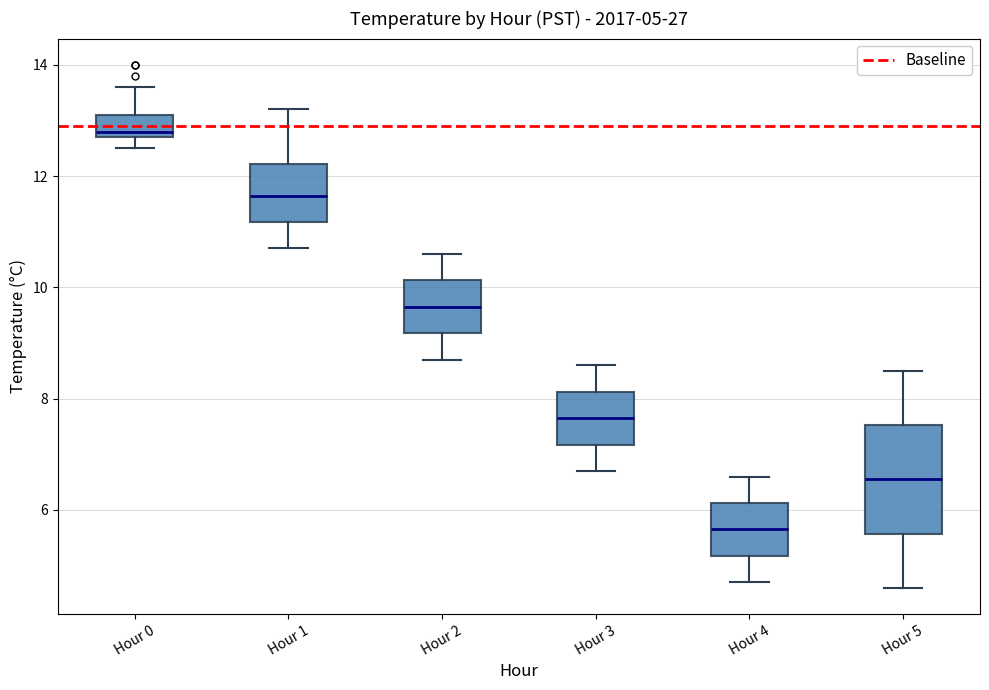

Which box is the tallest, from its lower edge to its upper edge?

Hour 5